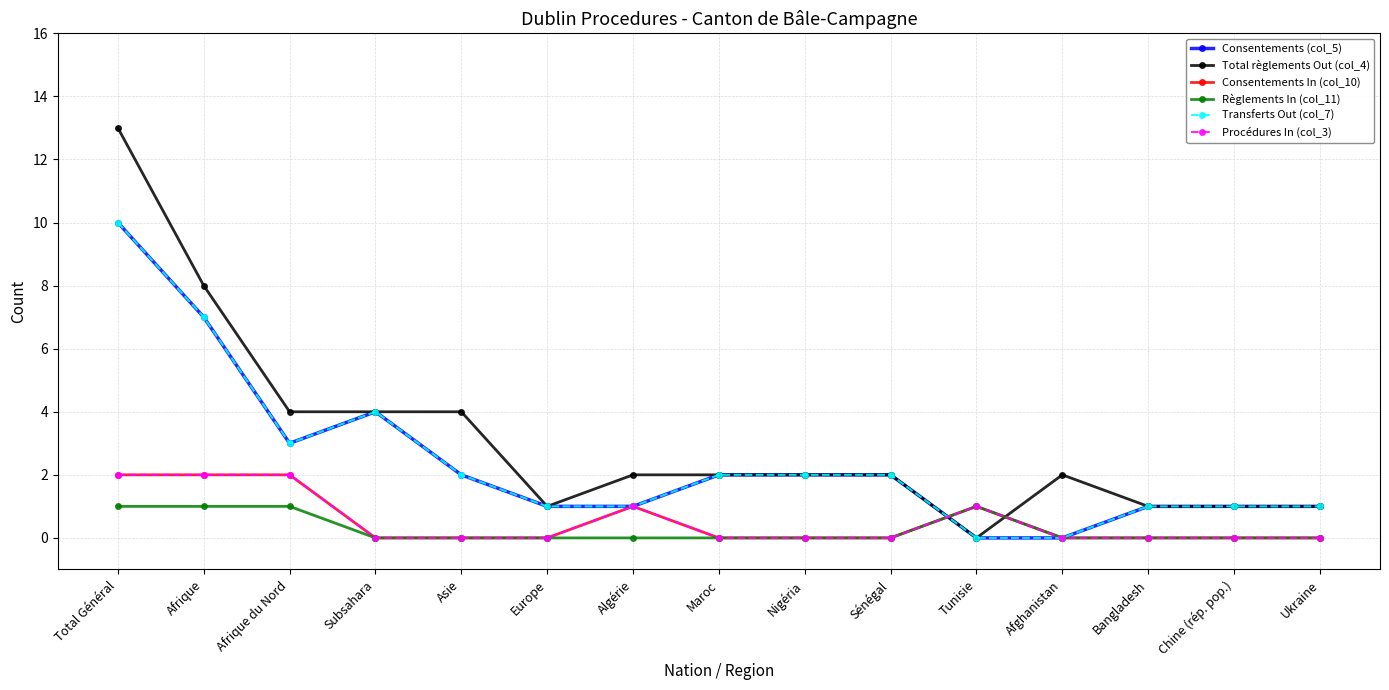

Which category has the highest value in the Règlements In (col_11) series?

Total Général